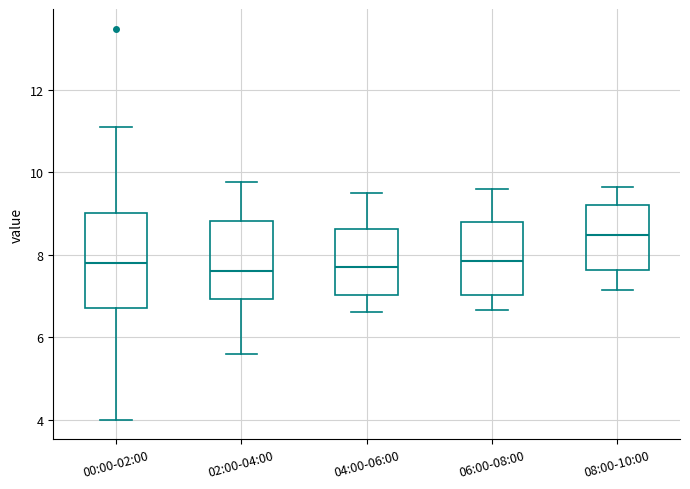

Reading left to right, transcribe this box plot: for each box, give where its median line is, the range the box spans, and where its two whiskers end, as read against the y-axis. The values are not printed on the chart, so give them approximately, as read against the axis.

00:00-02:00: median 7.8, box 6.8 to 9.0, whiskers 4.0 to 11.2
02:00-04:00: median 7.6, box 7.0 to 8.8, whiskers 5.6 to 9.8
04:00-06:00: median 7.8, box 7.0 to 8.6, whiskers 6.6 to 9.6
06:00-08:00: median 7.8, box 7.0 to 8.8, whiskers 6.6 to 9.6
08:00-10:00: median 8.4, box 7.6 to 9.2, whiskers 7.2 to 9.6